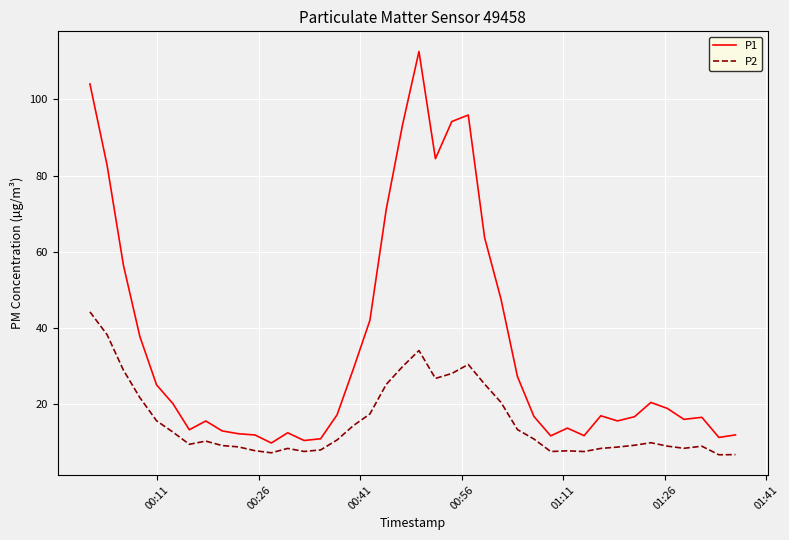

List the series in order of their overall mean, highest first.

P1, P2